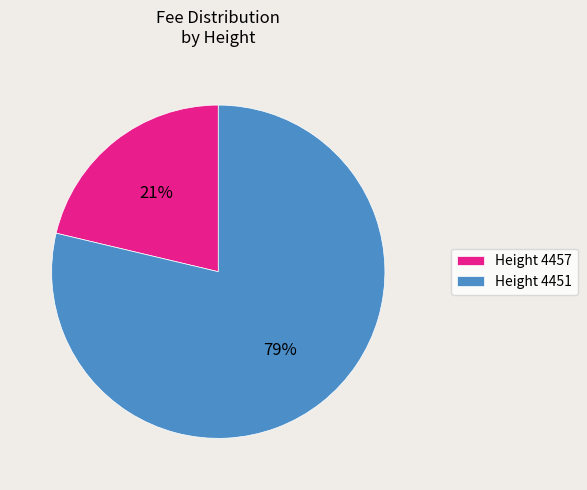

How many segments does this pie chart have?

2